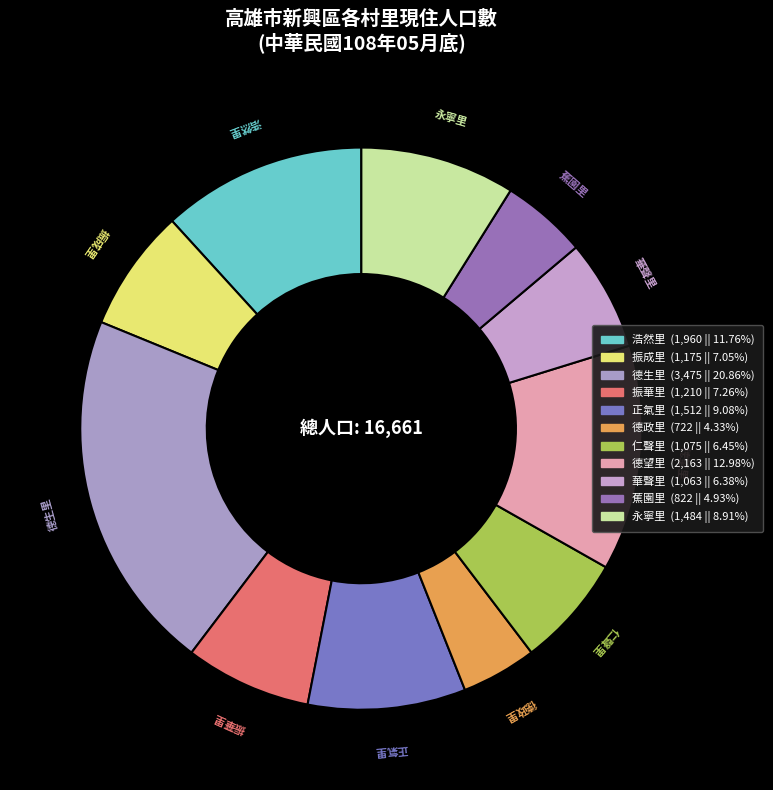

Combined, do 仁聲里 and 浩然里 account for over 50%?

No